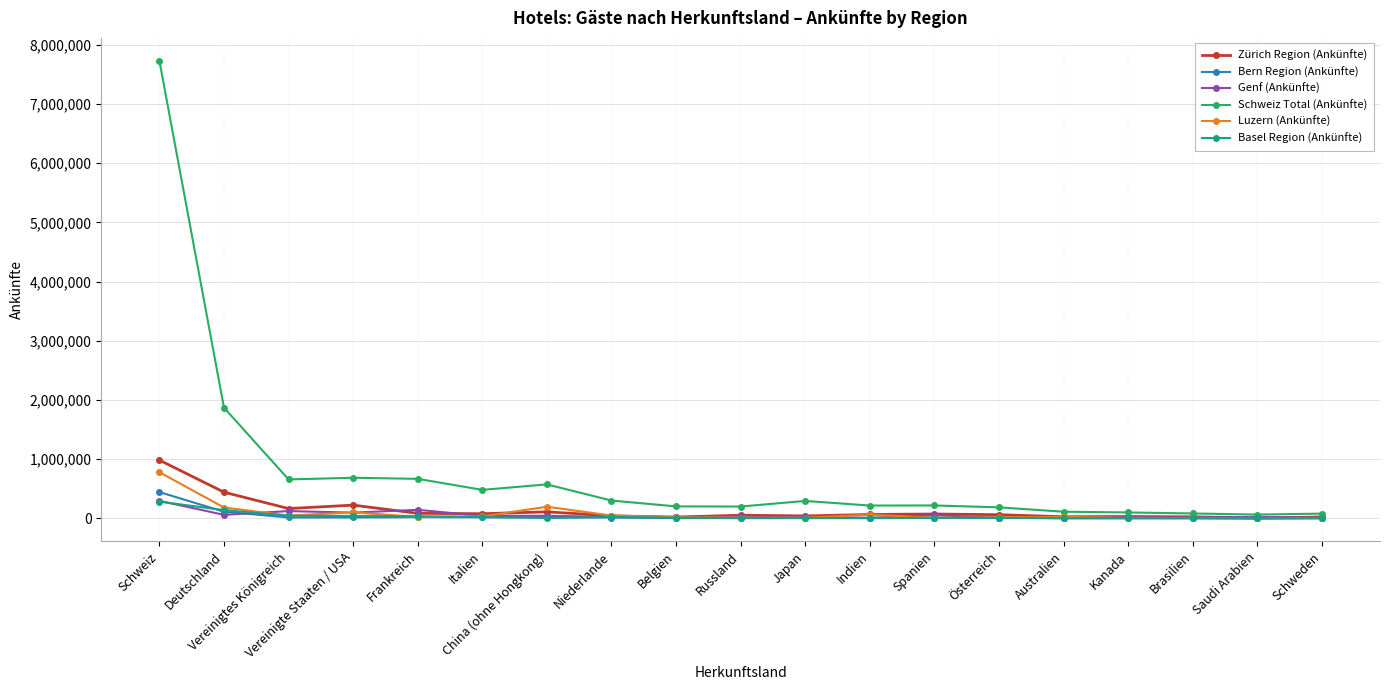

What is the value of the Bern Region (Ankünfte) point at the 12th from the left?

8420